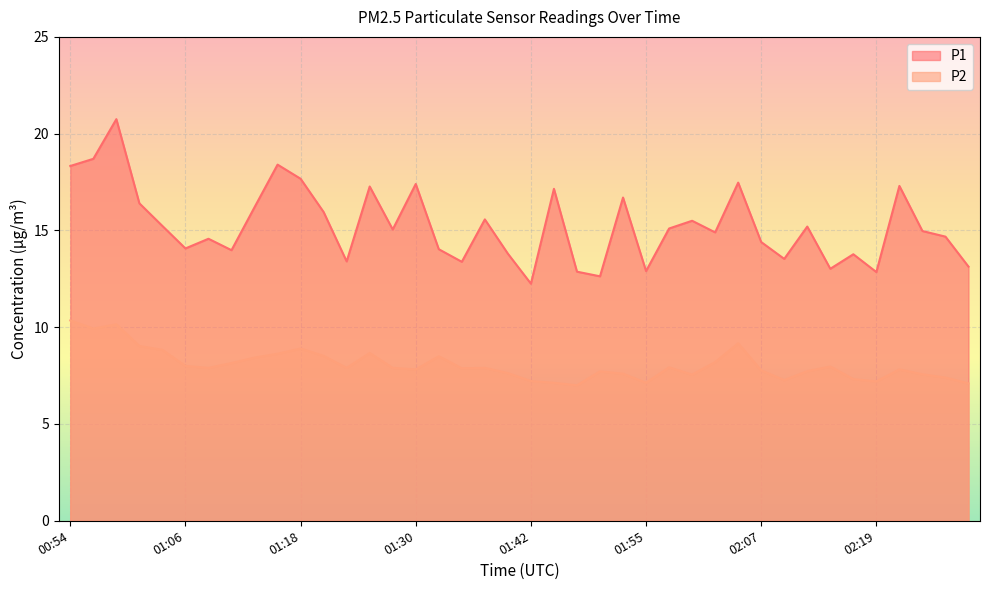

True or false: P2 and P1 intersect in this chart.

False